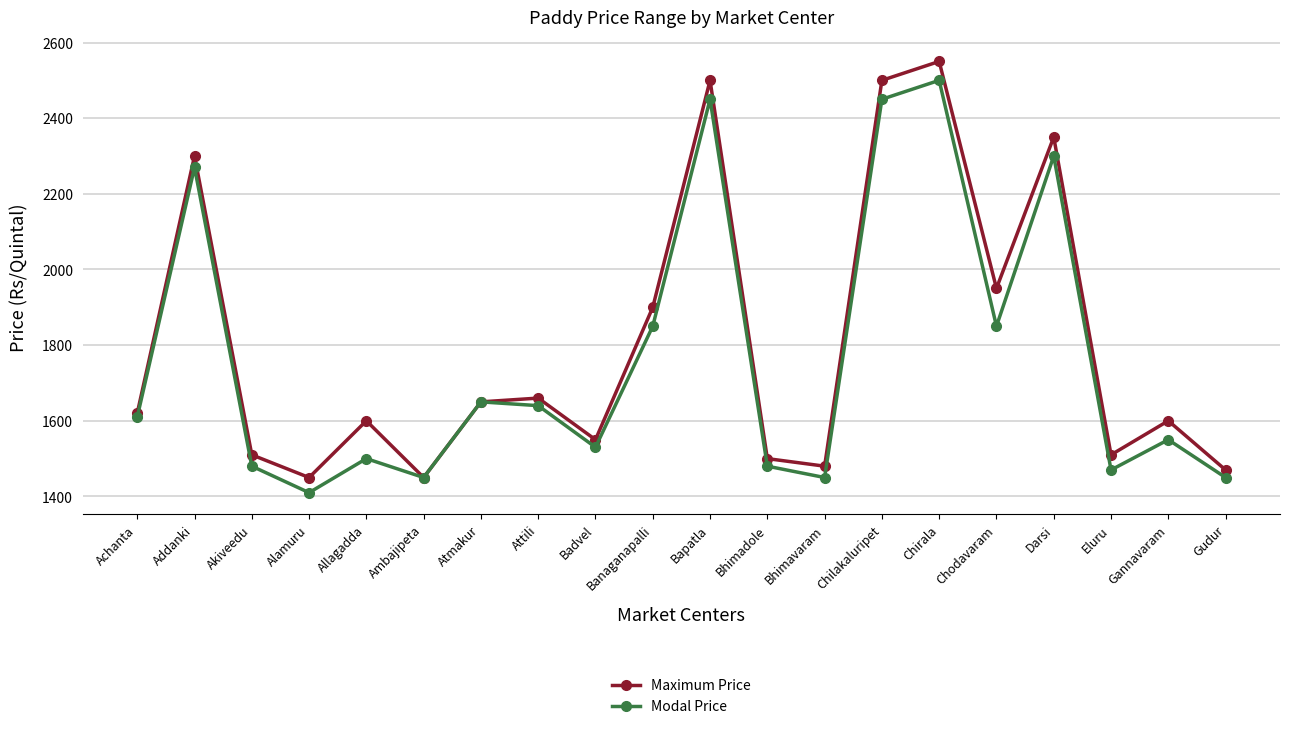

What is the label of the 3rd point from the left?

Akiveedu